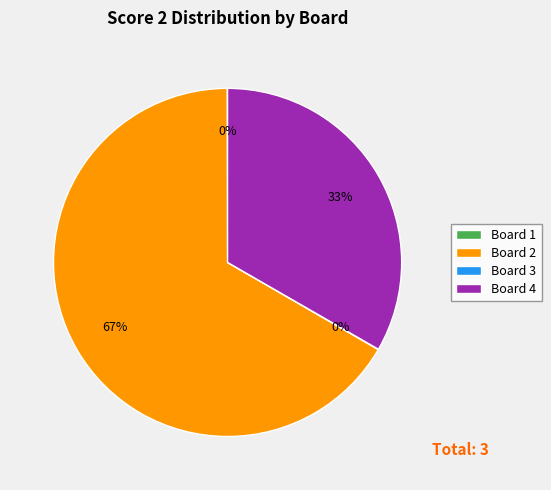

Does any single category account for the majority?

Yes